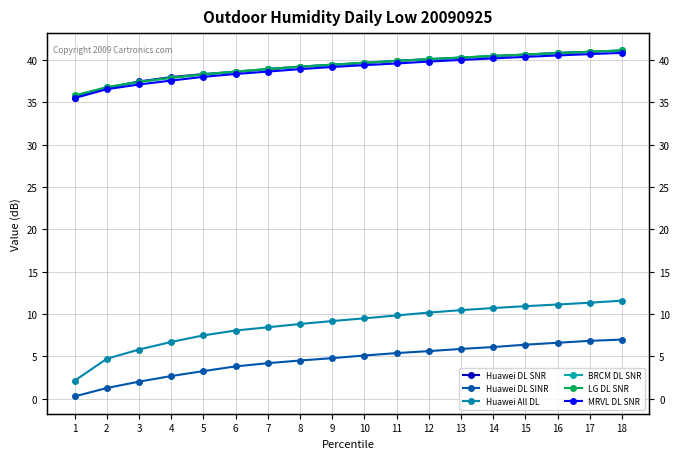

Which series ends up on top after the final intersection of LG DL SNR and BRCM DL SNR?

LG DL SNR